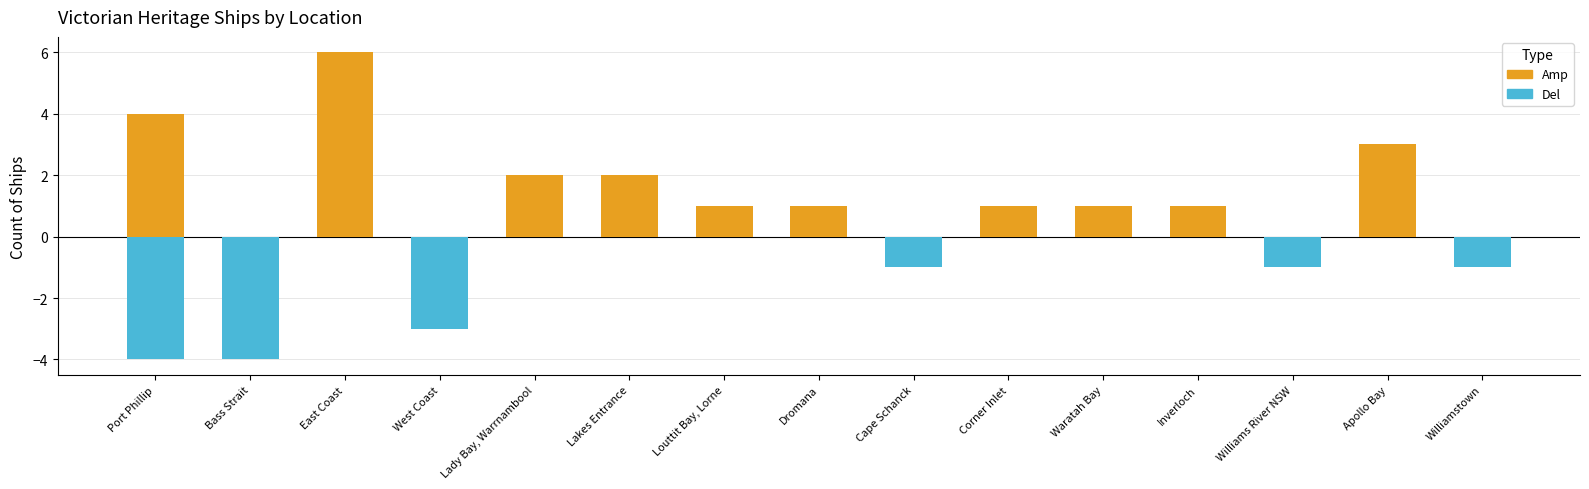

What is the average value of the Del series?

-1